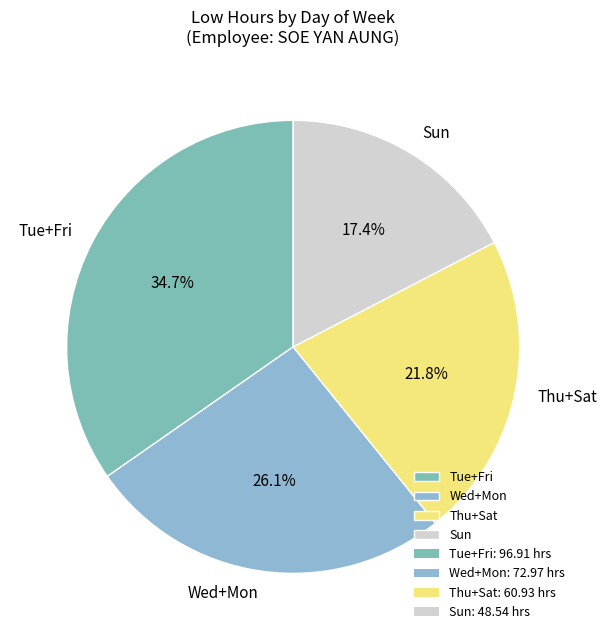

Which slice is the smallest?

Sun